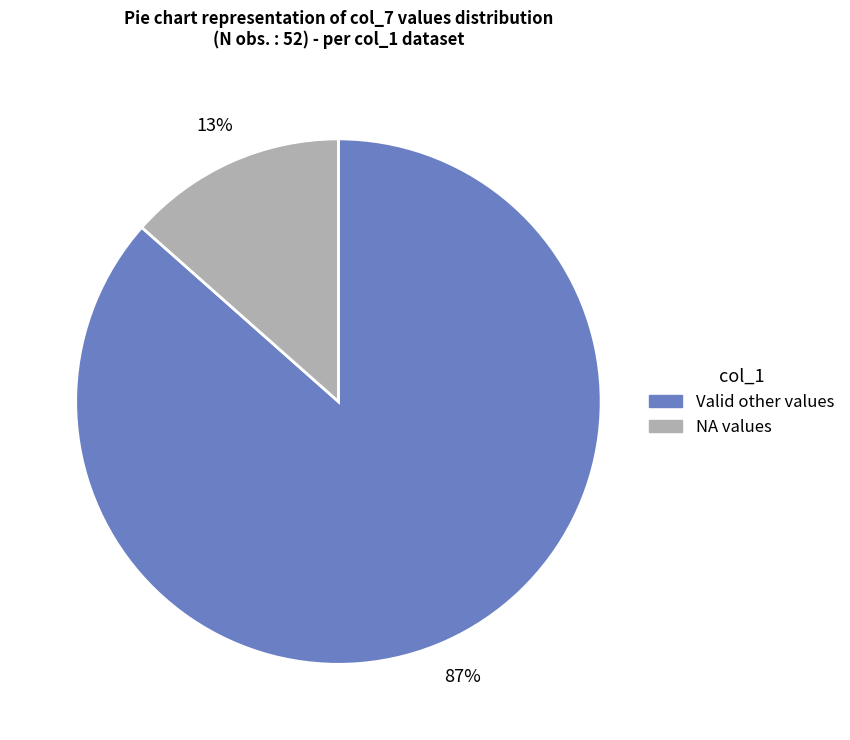

To the nearest percent, what is the average slice percentage?

50%